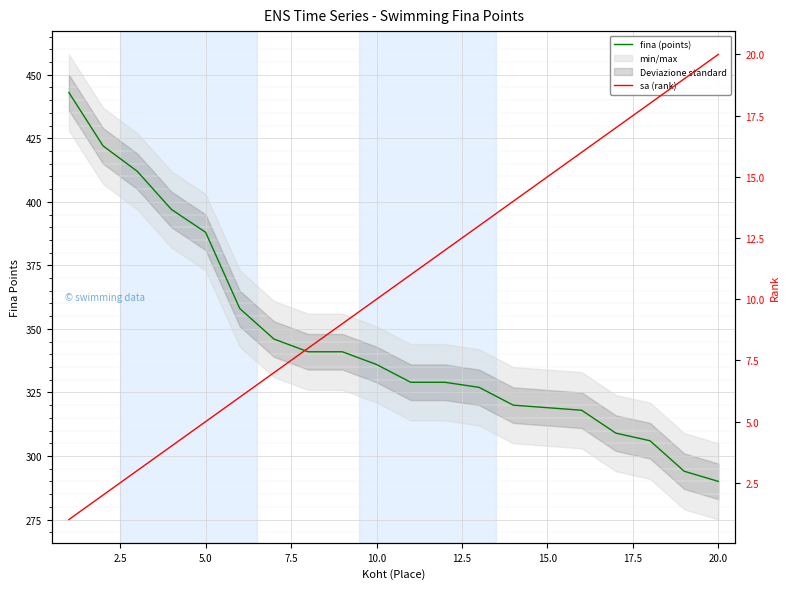

What is the difference between the sa (rank) values at 11 and 12?

1